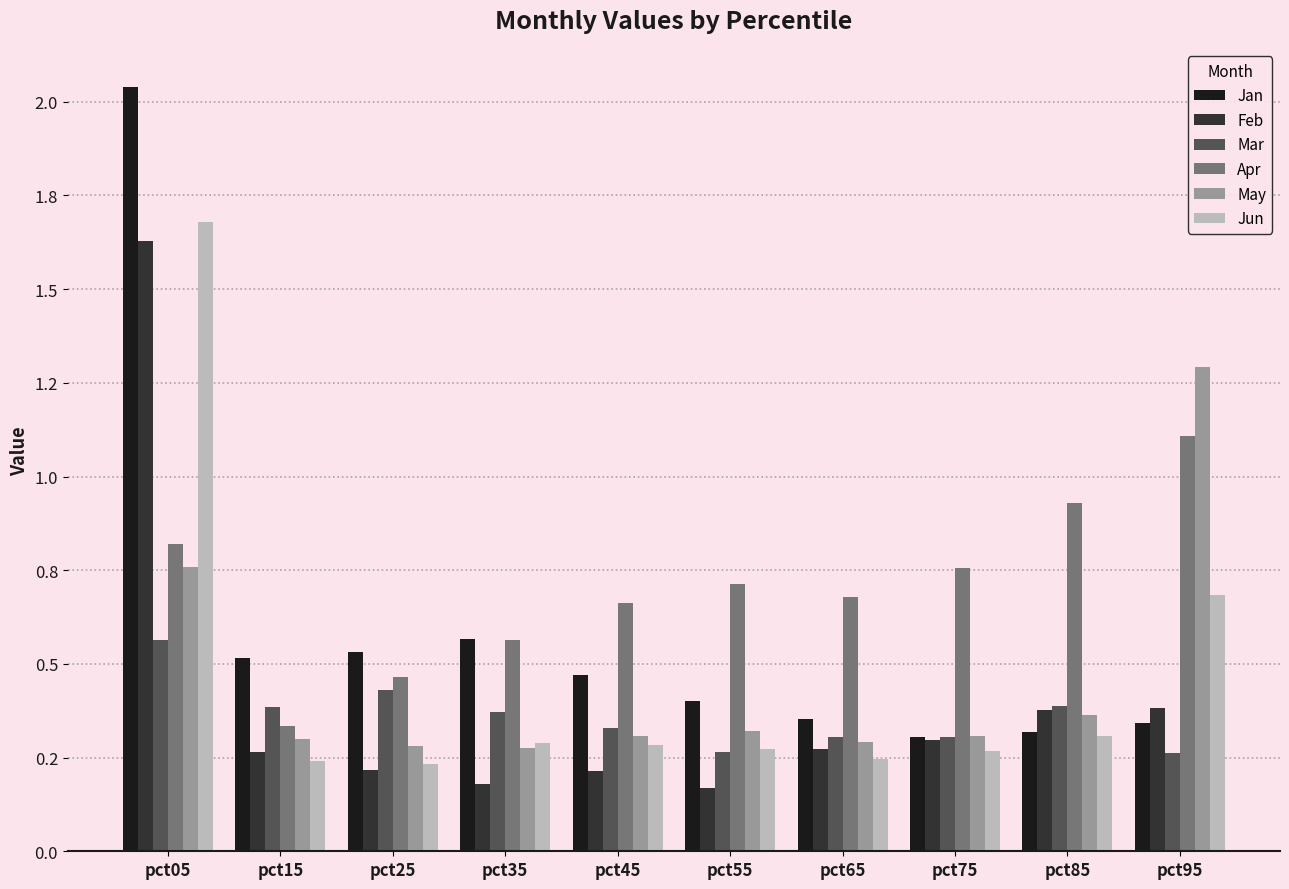

Where is Mar nearest to the value 0?

pct95